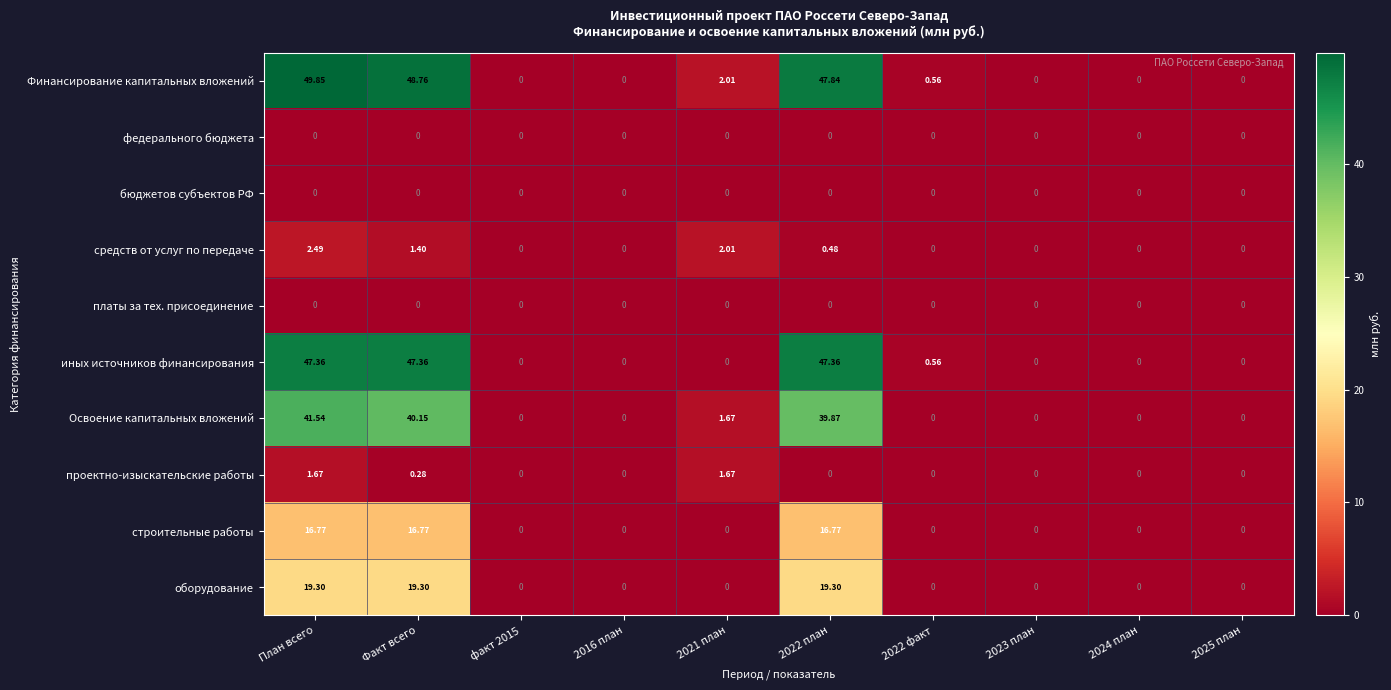

Which category has the highest value across all series?

План всего